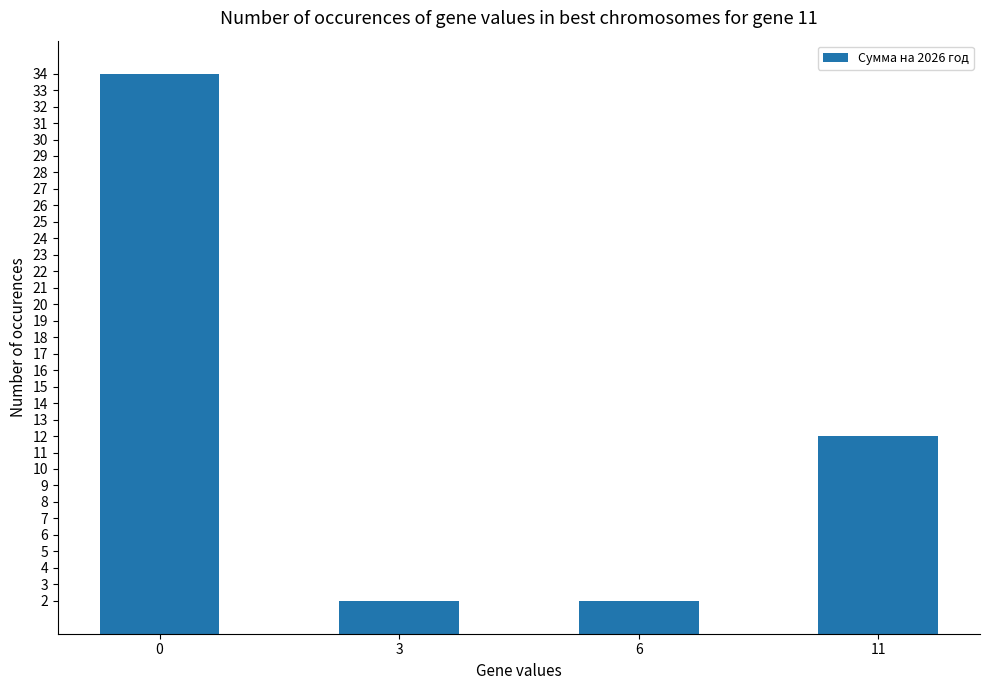

What is the ratio of the value at 0 to the value at 3?

17.0